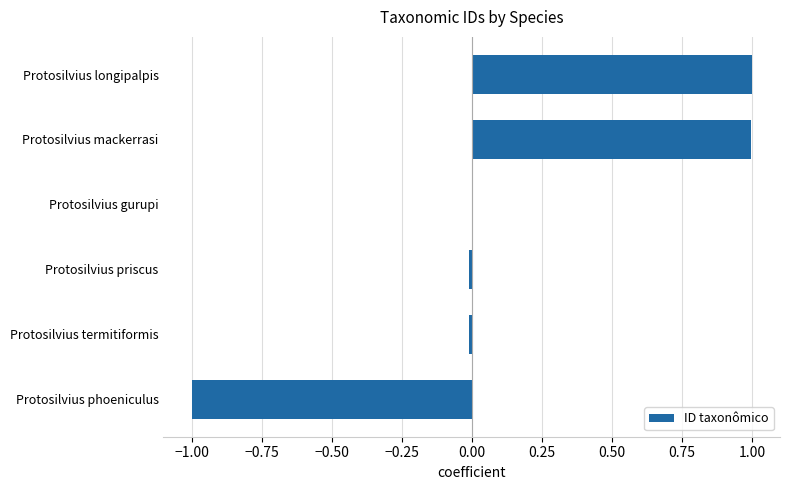

The value at Protosilvius phoeniculus is -1.0. True or false?

True